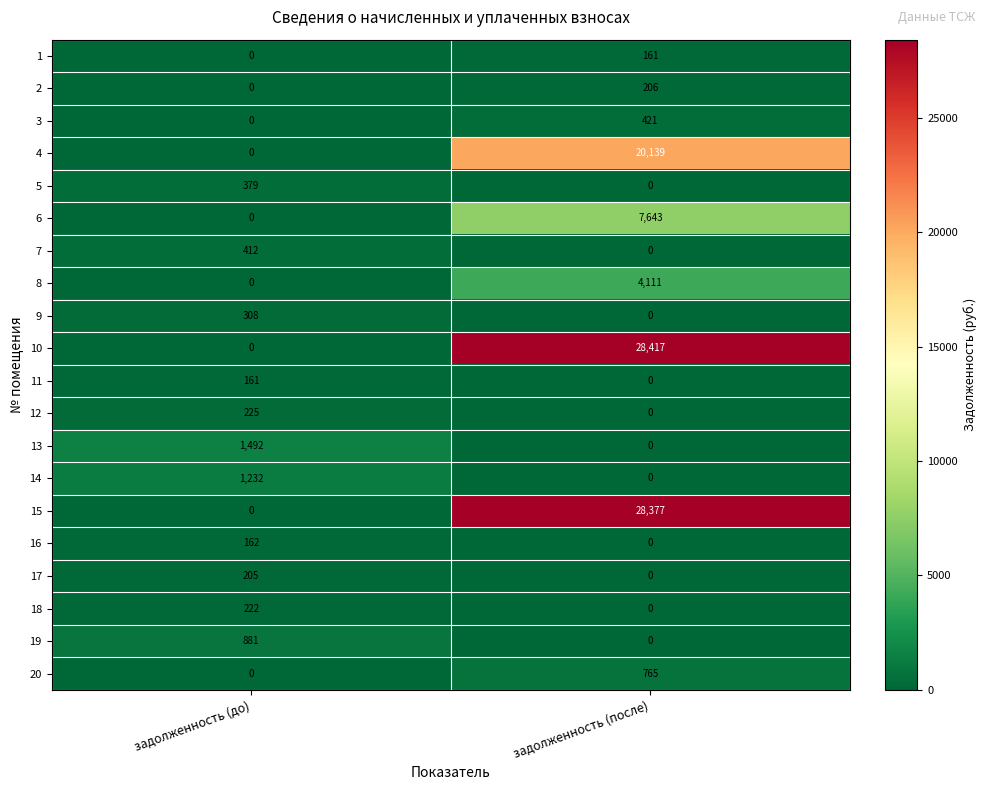

Which category has the highest value in the 13 series?

задолженность (до)